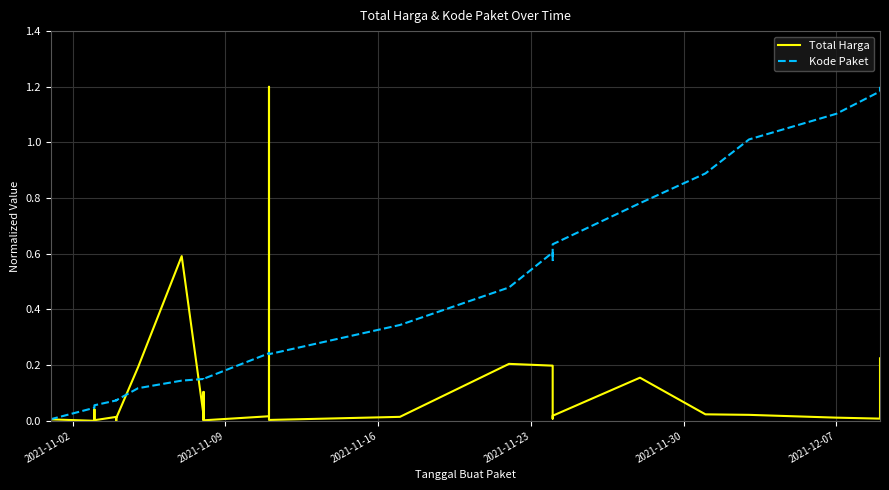

After their last crossing, which series has the higher values: Kode Paket or Total Harga?

Kode Paket